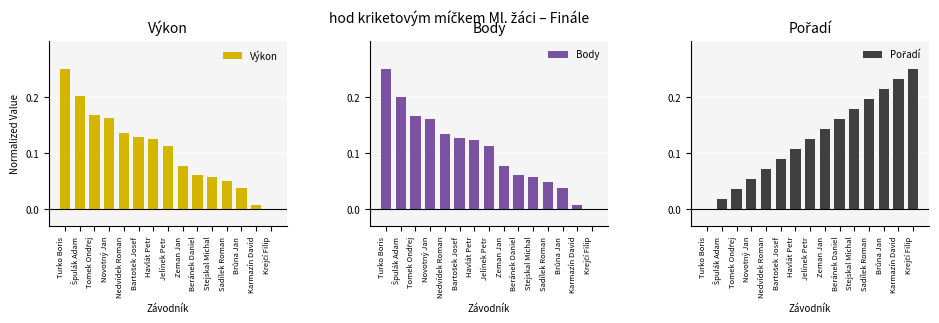

How many groups of bars are there?

15